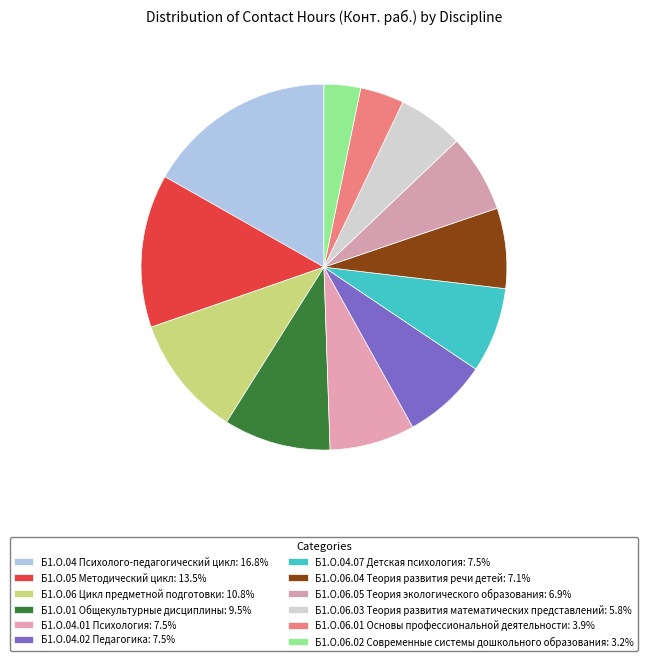

The Б1.О.01 Общекультурные дисциплины slice represents 9% of the pie. True or false?

True